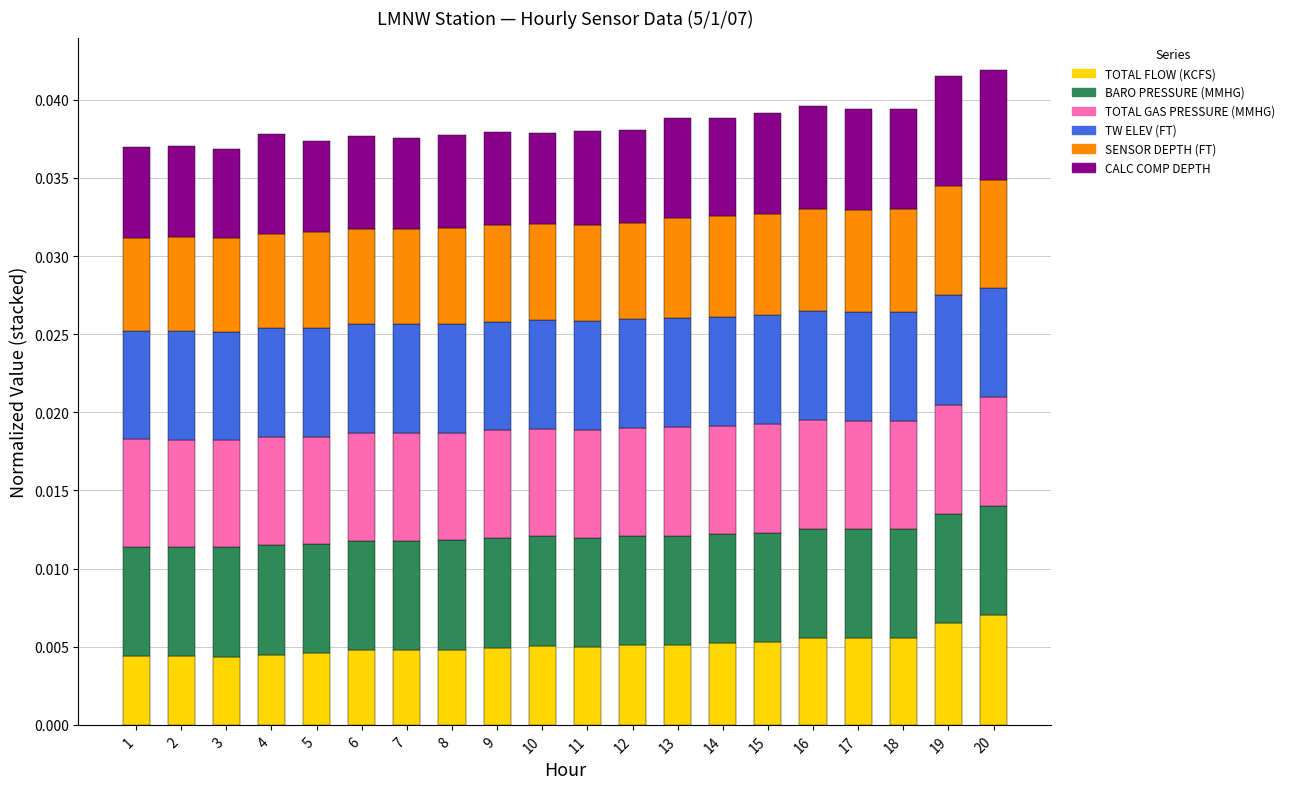

How many bars are there in total?

20